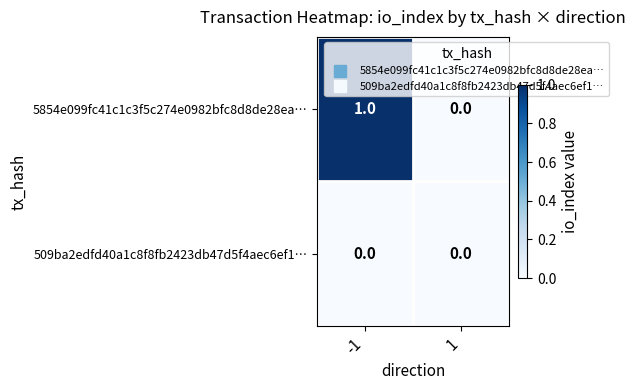

What is the total value across all series at -1?

1